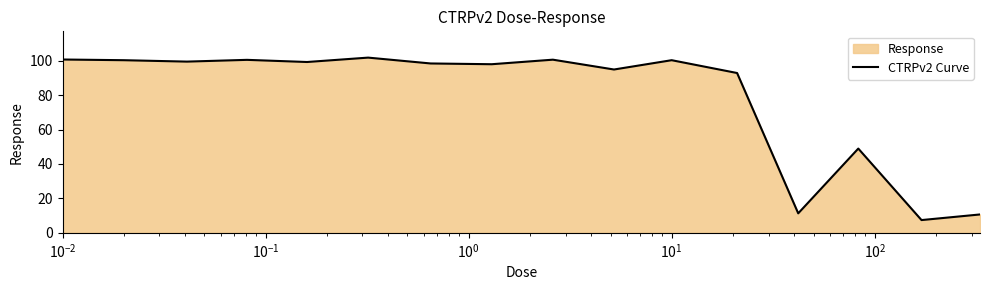

How many data points does each series have?

16